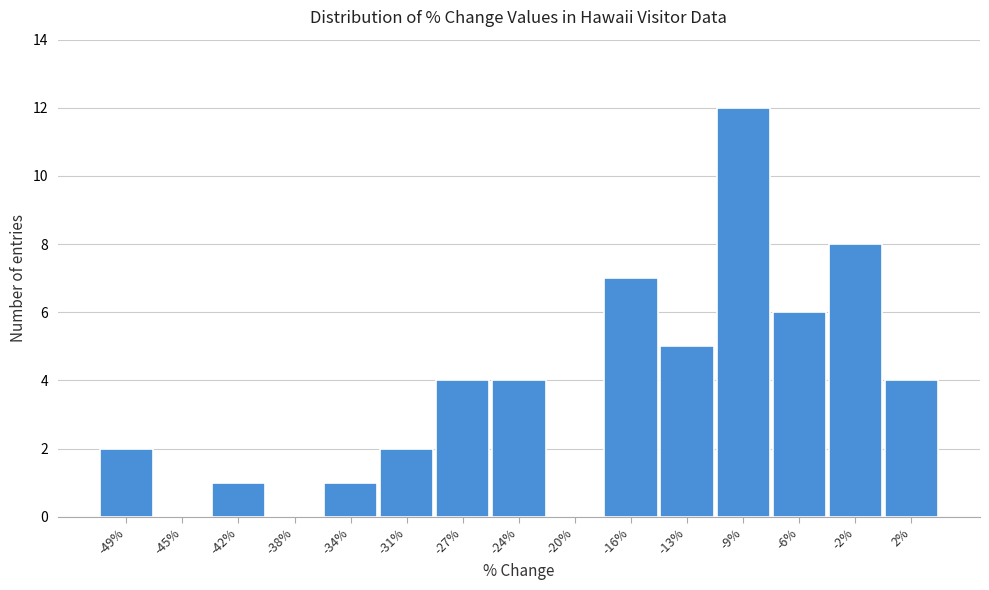

Reading left to right, extract all data points from this chart.

-49%=2	-45%=0	-42%=1	-38%=0	-34%=1	-31%=2	-27%=4	-24%=4	-20%=0	-16%=7	-13%=5	-9%=12	-6%=6	-2%=8	2%=4